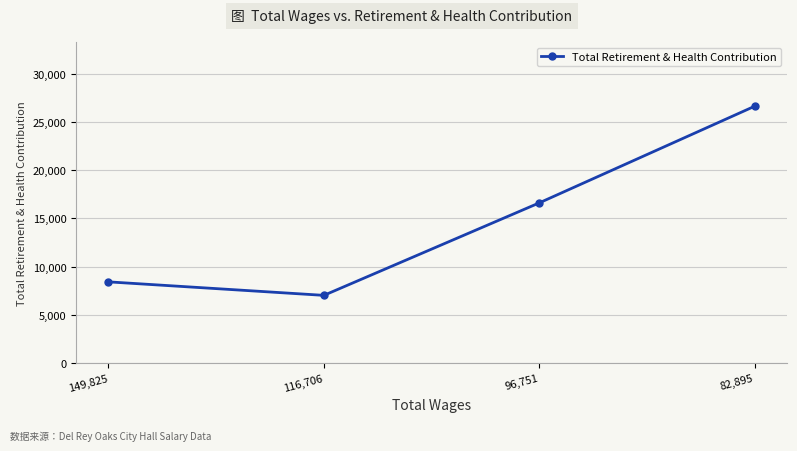

Which has a higher value, 116,706 or 149,825?

149,825